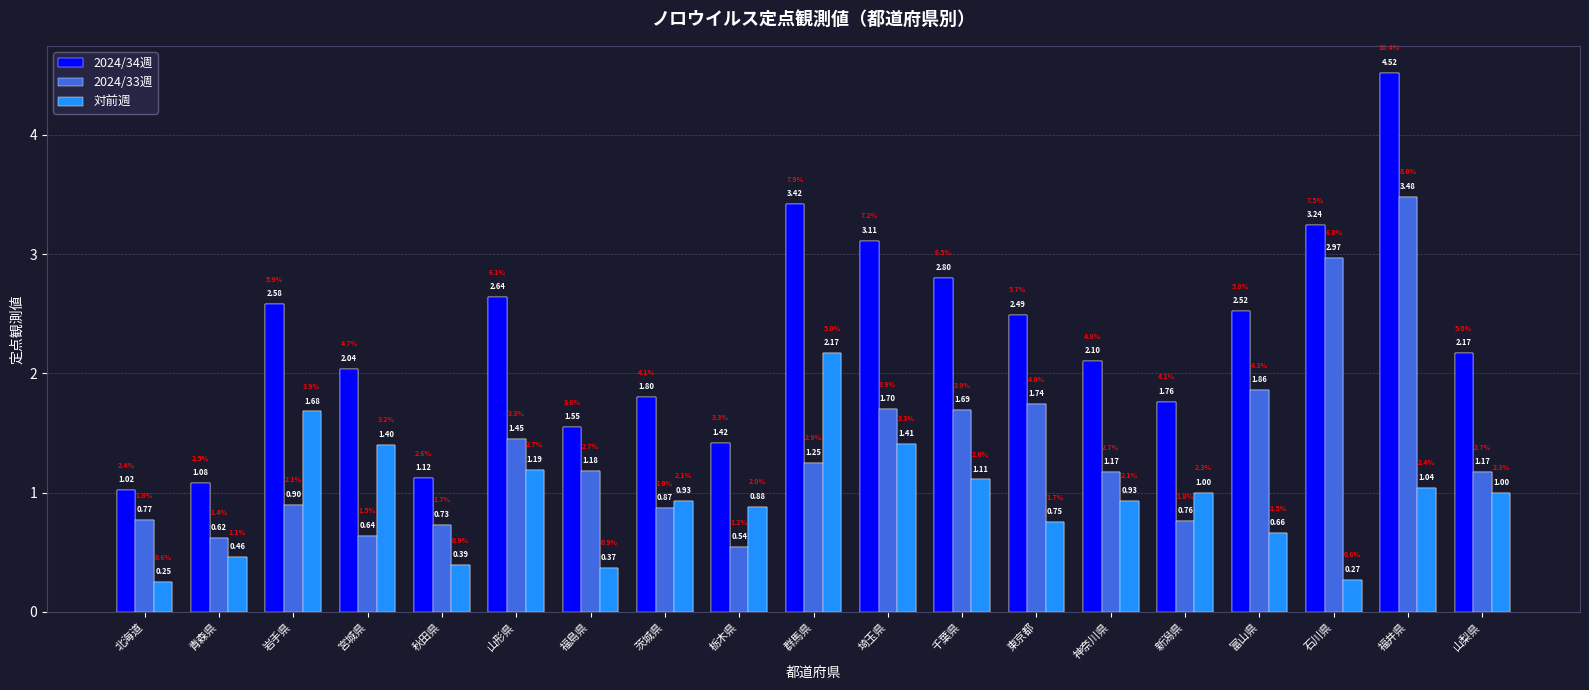

How many data points does each series have?

19